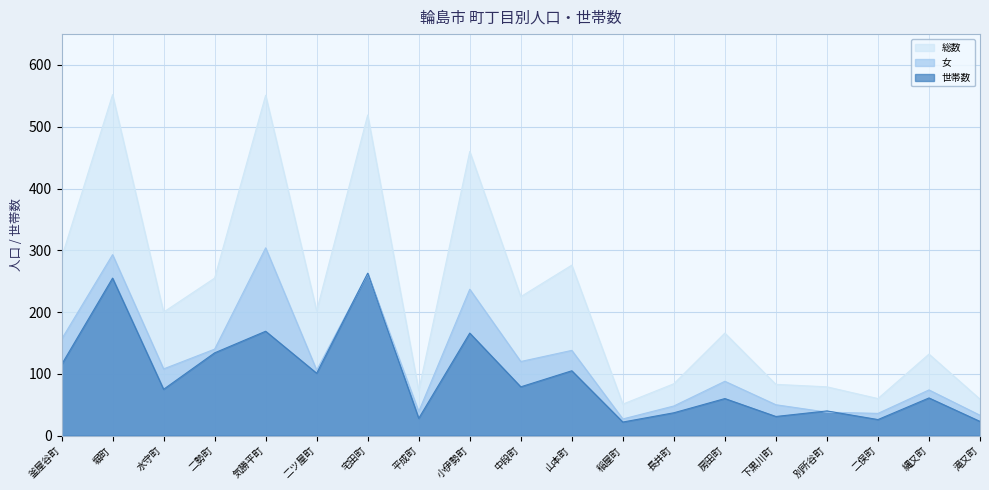

Which series has the largest total across all categories?

総数